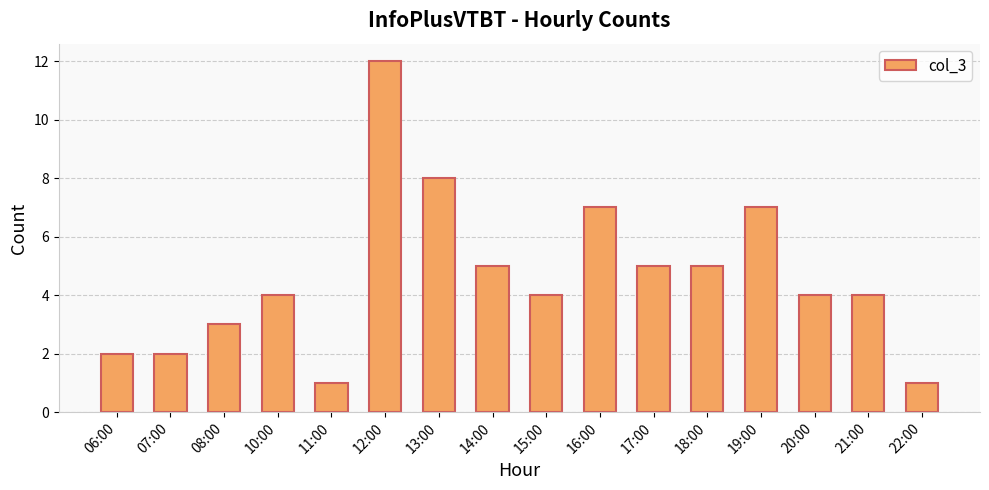

What position from the left is 15:00?

9